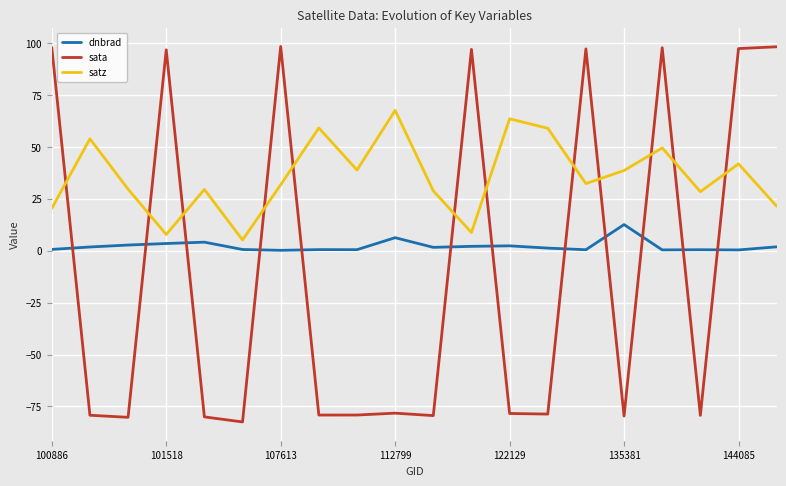

What is the minimum value for sata?

-82.5